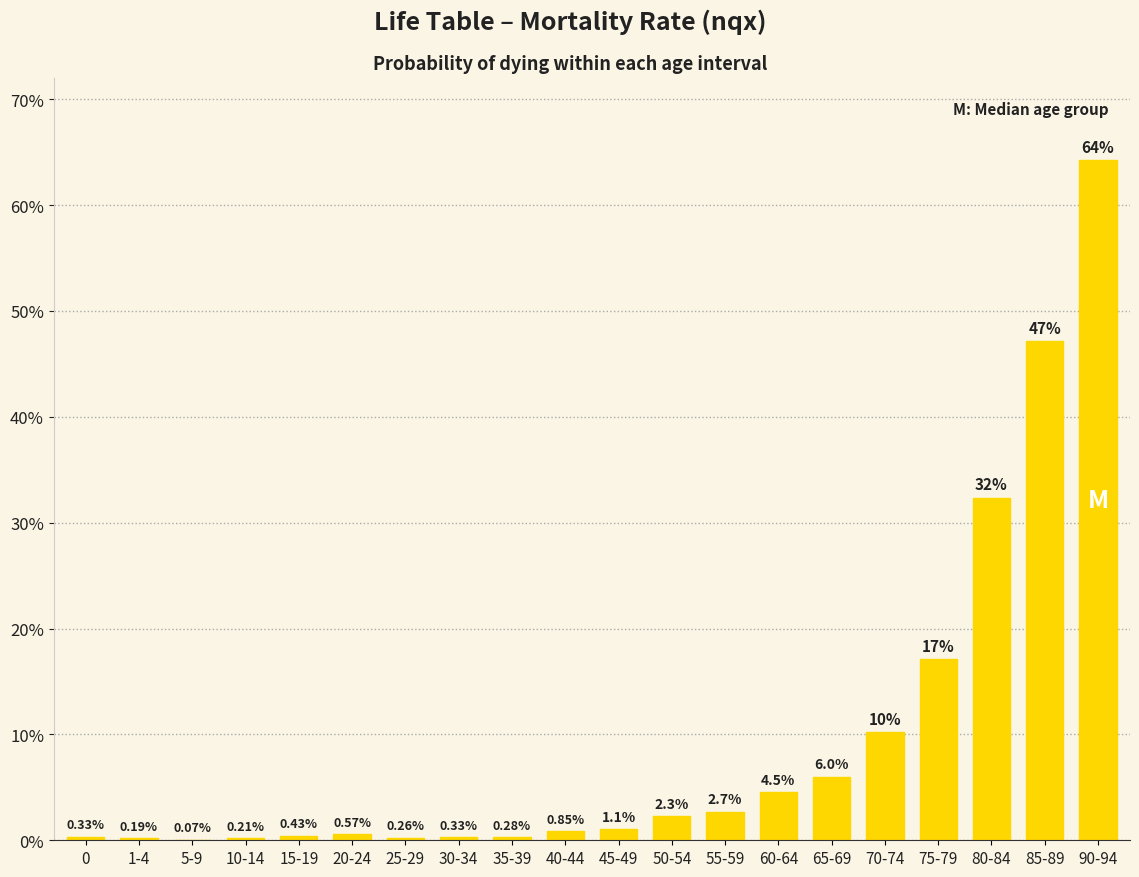

Which has a higher value, 15-19 or 25-29?

15-19